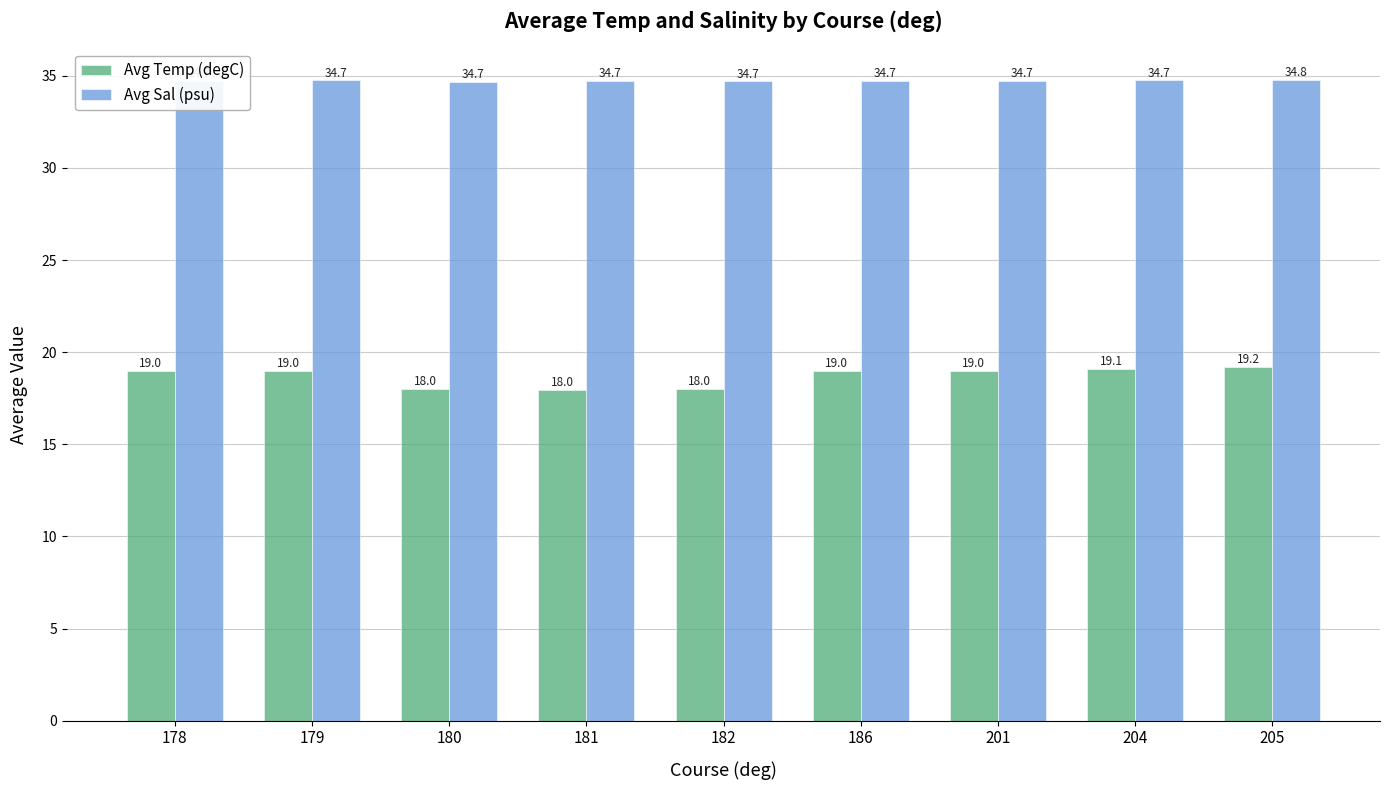

Which series has the largest range (max minus min)?

Avg Temp (degC)